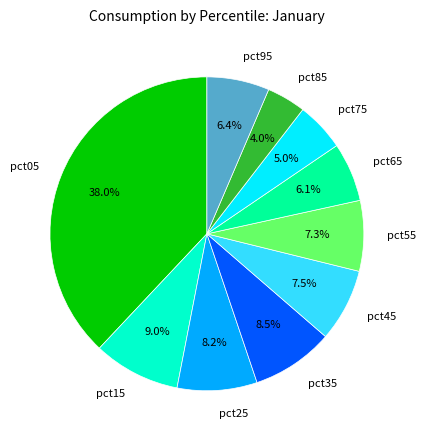

True or false: pct35 accounts for 1% of the total.

False